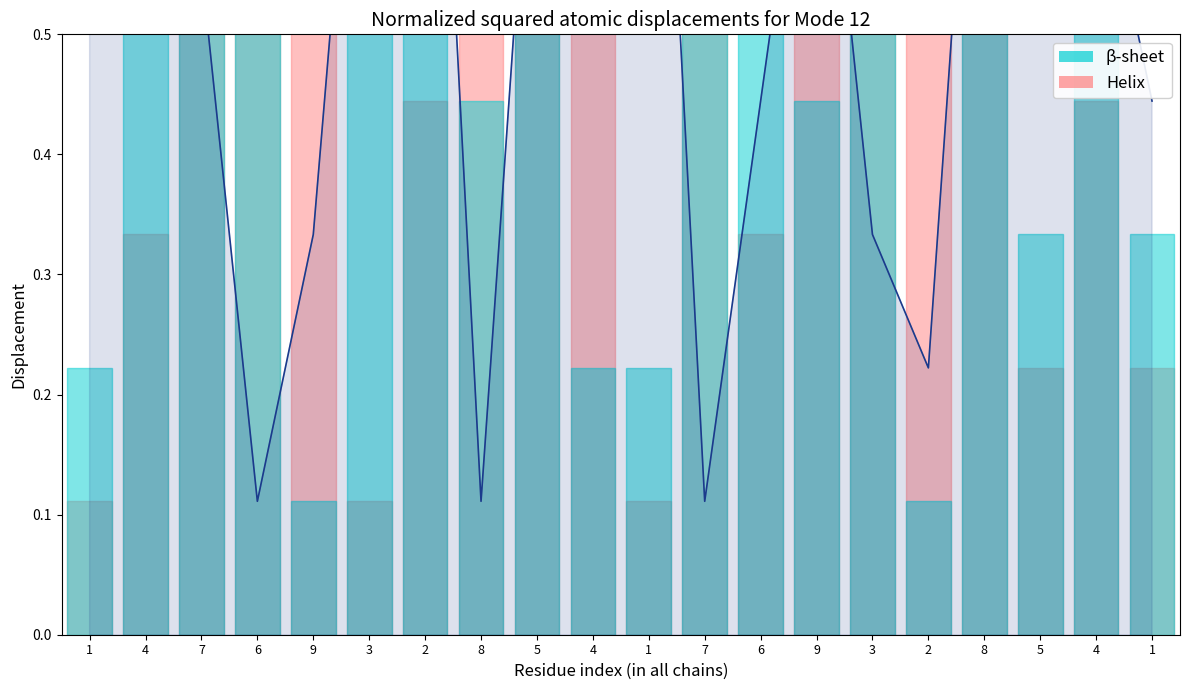

Does the chart display data point markers on the line(s)?

No